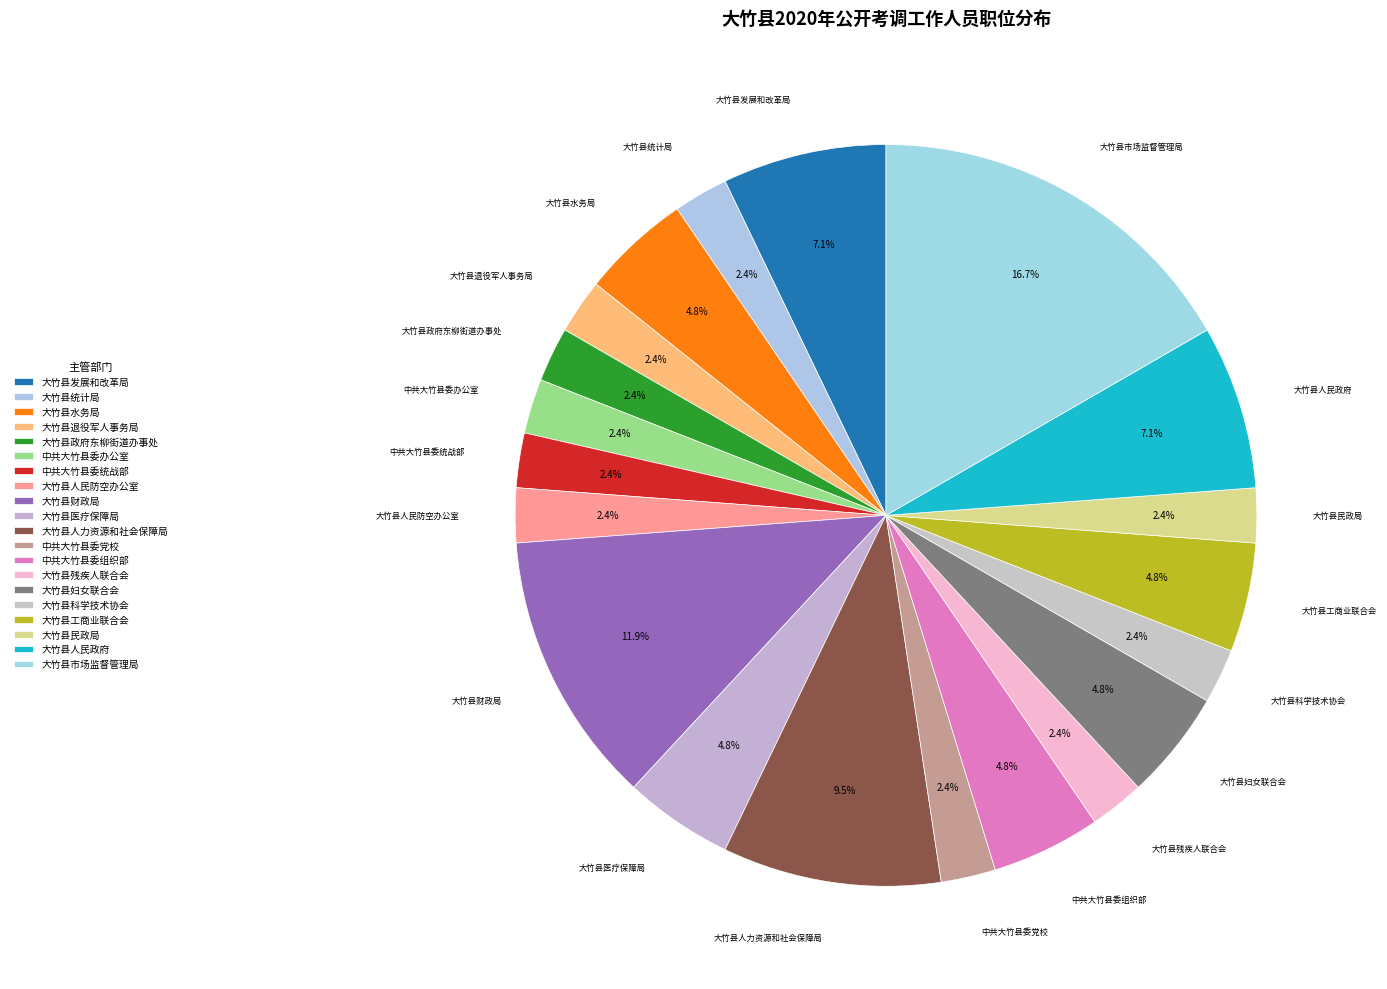

Approximately how many times larger is the value at 大竹县统计局 compared to 中共大竹县委组织部?

0.5